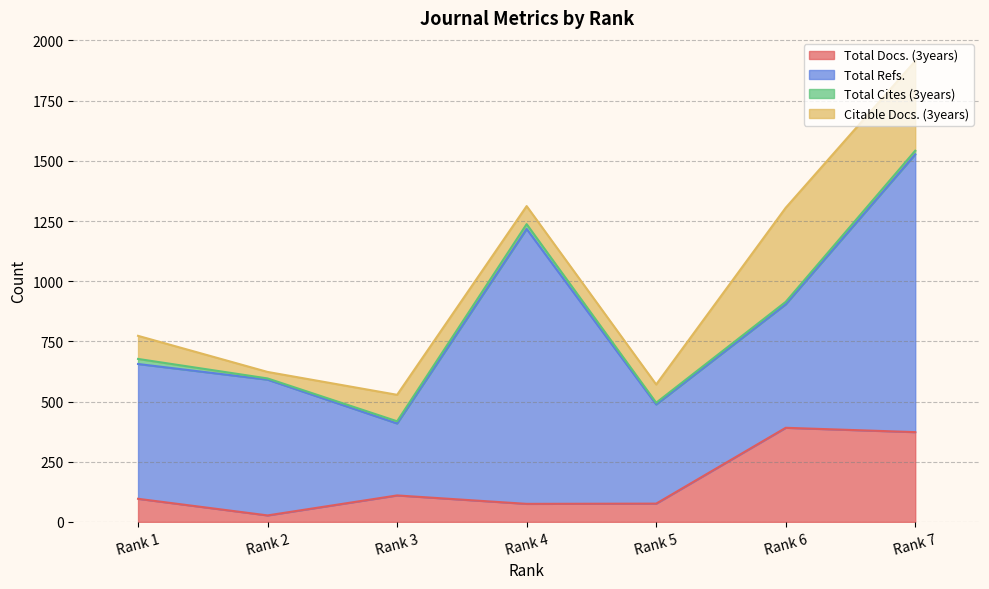

What is the minimum value for Total Cites (3years)?

5